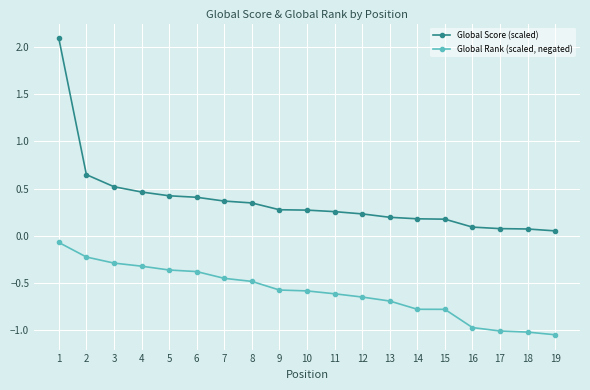

True or false: Global Score (scaled) and Global Rank (scaled, negated) intersect in this chart.

False